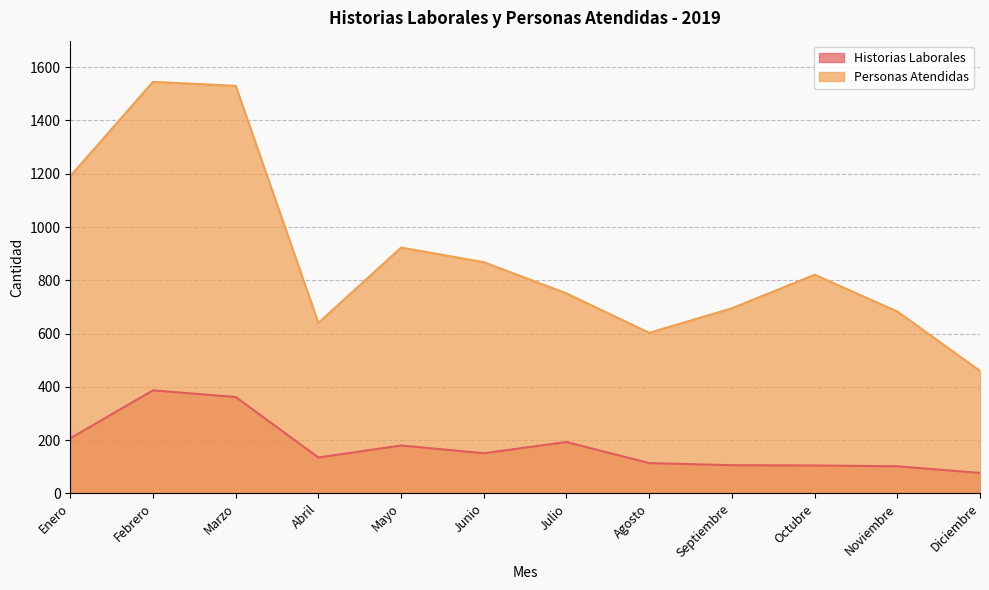

What is the average value of the Personas Atendidas series?

892